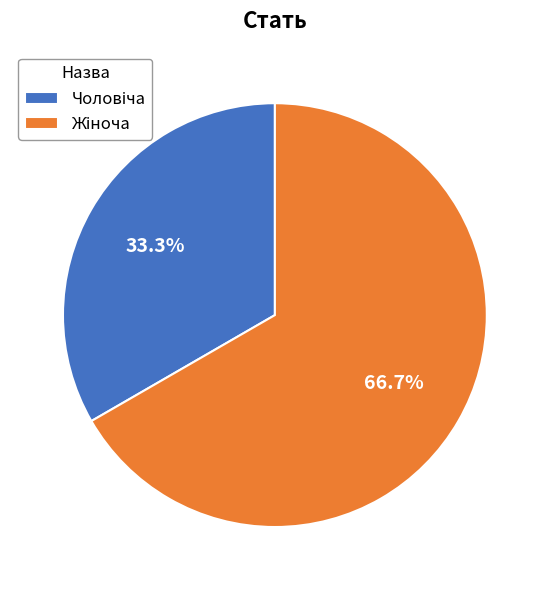

Is there a majority slice in this chart?

Yes